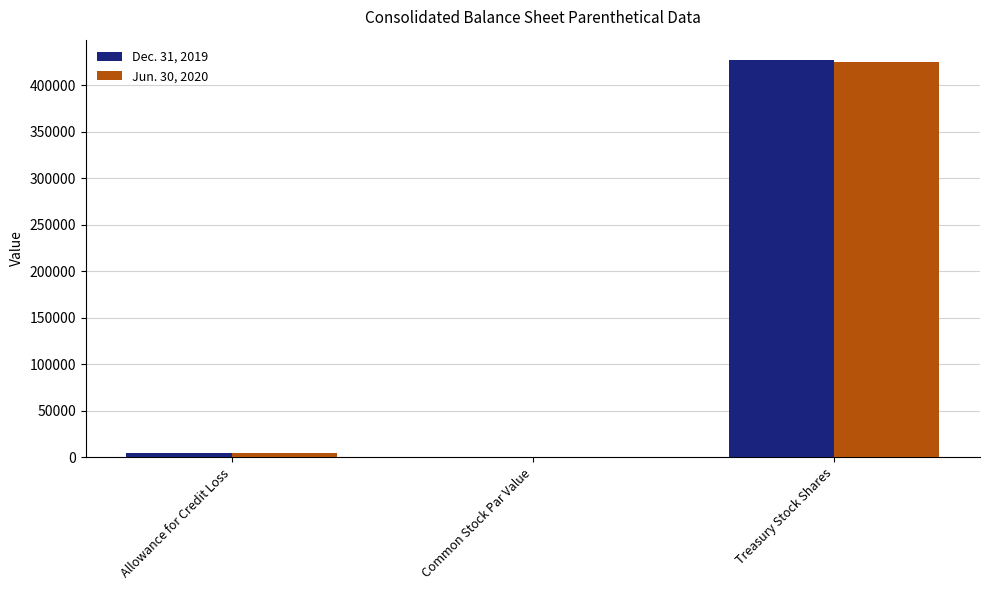

What is the average value of the Jun. 30, 2020 series?

143189.0